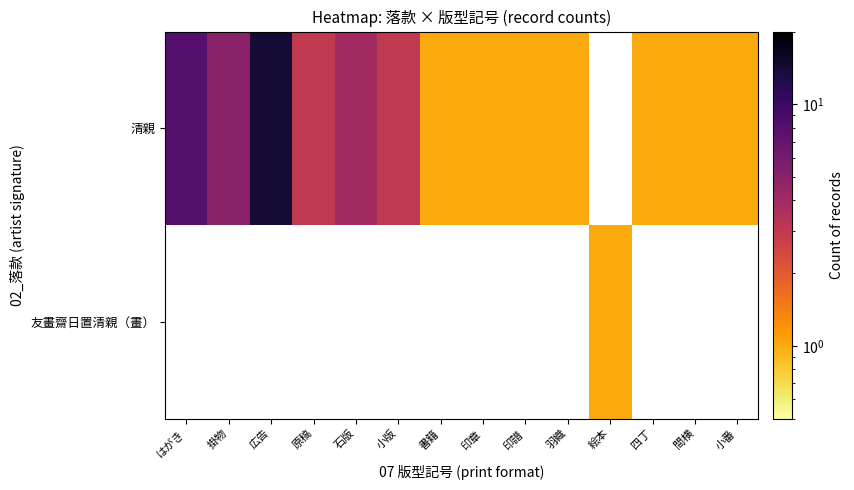

At how many categories does at least one series exceed 10?

1